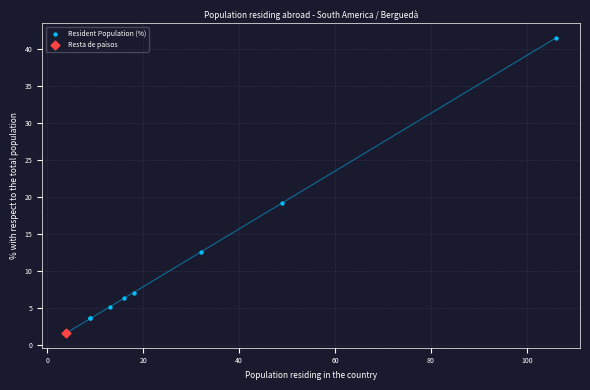

What are all the series names shown in the legend?

Resident Population (%), Resta de països